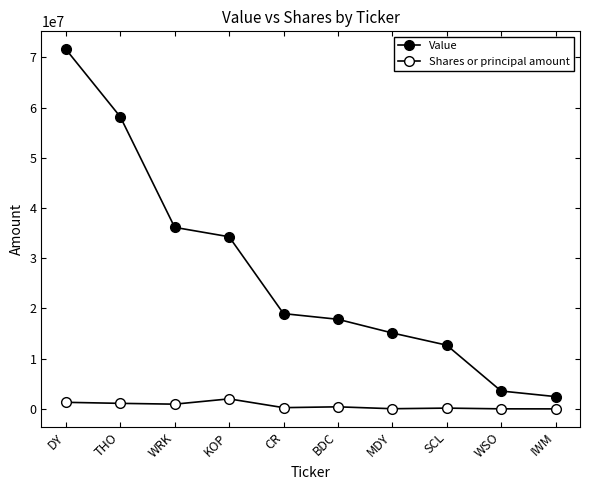

How many lines are shown in the chart?

2